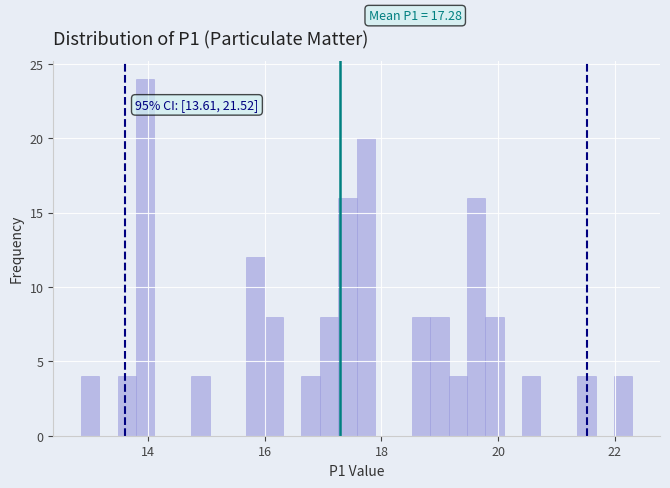

Read against the x-axis, roughly where is the centre of the tallest bar?

14.0